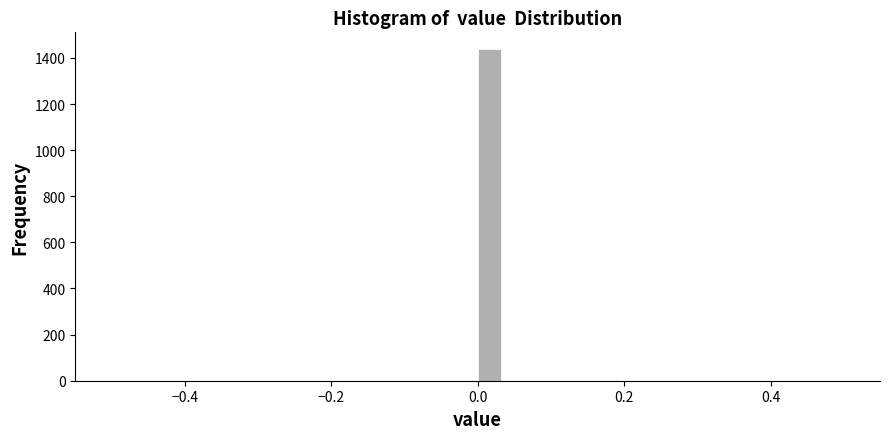

Around what value on the x-axis is the tallest bar? Give the approximate position of its centre, as read against the axis.

0.02